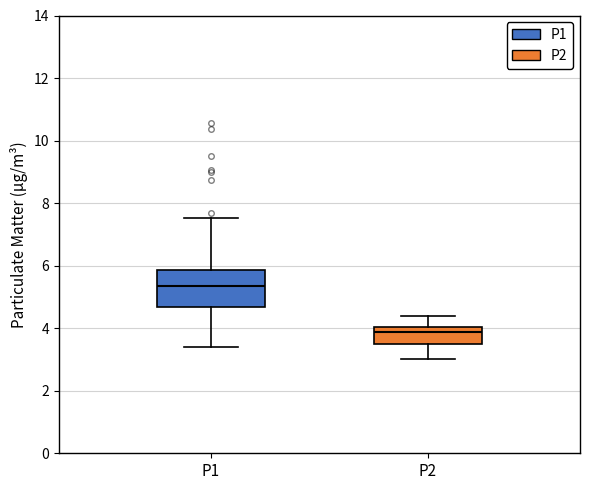

Reading left to right, read every box against the y-axis: the position of its median line, the range the box covers, and the ends of its whiskers. The values are not printed on the chart, so give them approximately, as read against the axis.

P1: median 5.4, box 4.6 to 5.8, whiskers 3.4 to 7.6
P2: median 3.8, box 3.4 to 4.0, whiskers 3.0 to 4.4